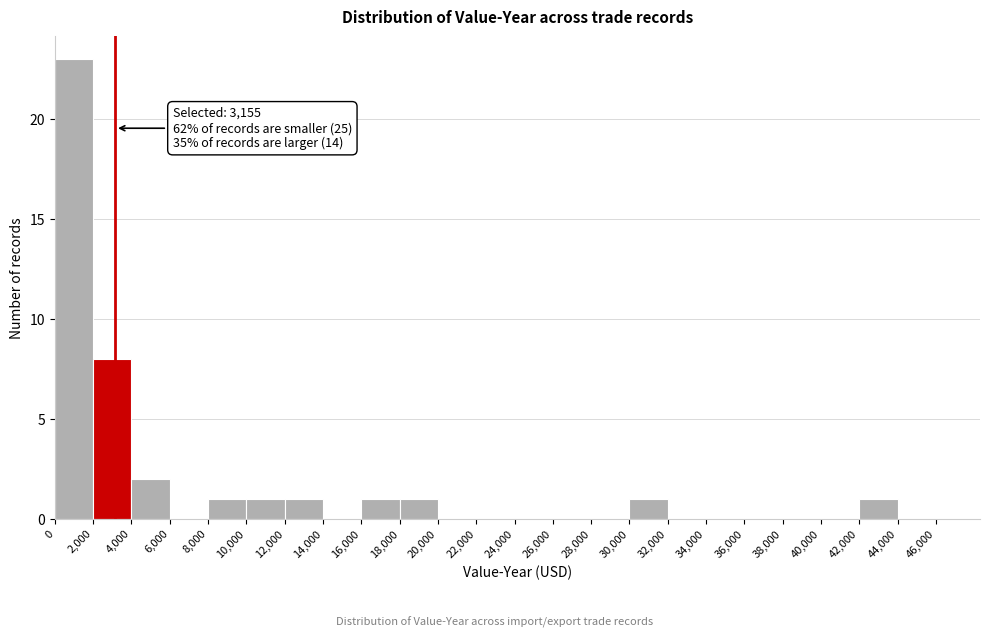

Over which range of the x-axis is the bar tallest?

0 to 2,000